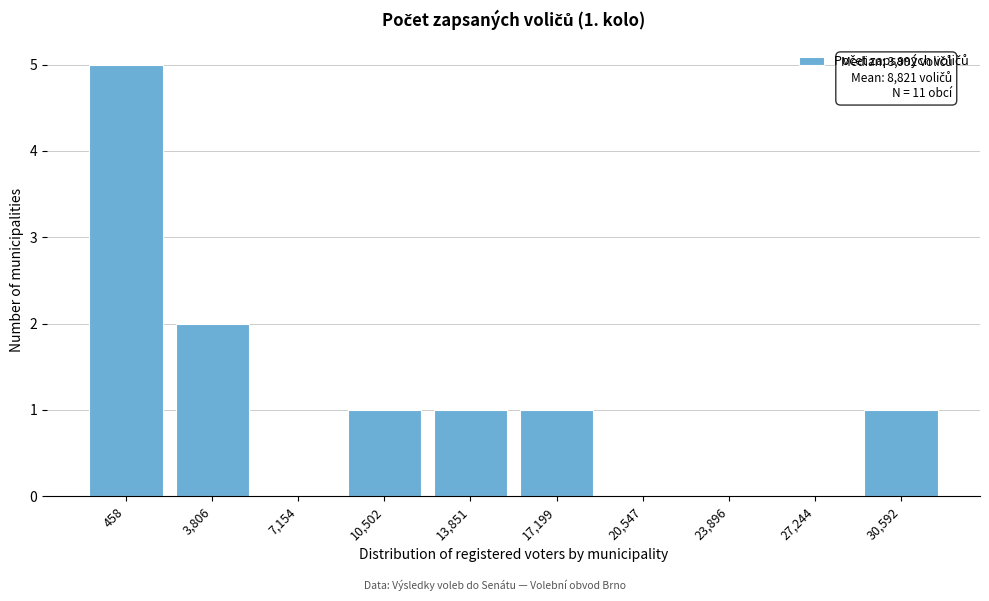

Reading left to right, transcribe all the data shown in this chart.

458=5	3,806=2	7,154=0	10,502=1	13,851=1	17,199=1	20,547=0	23,896=0	27,244=0	30,592=1